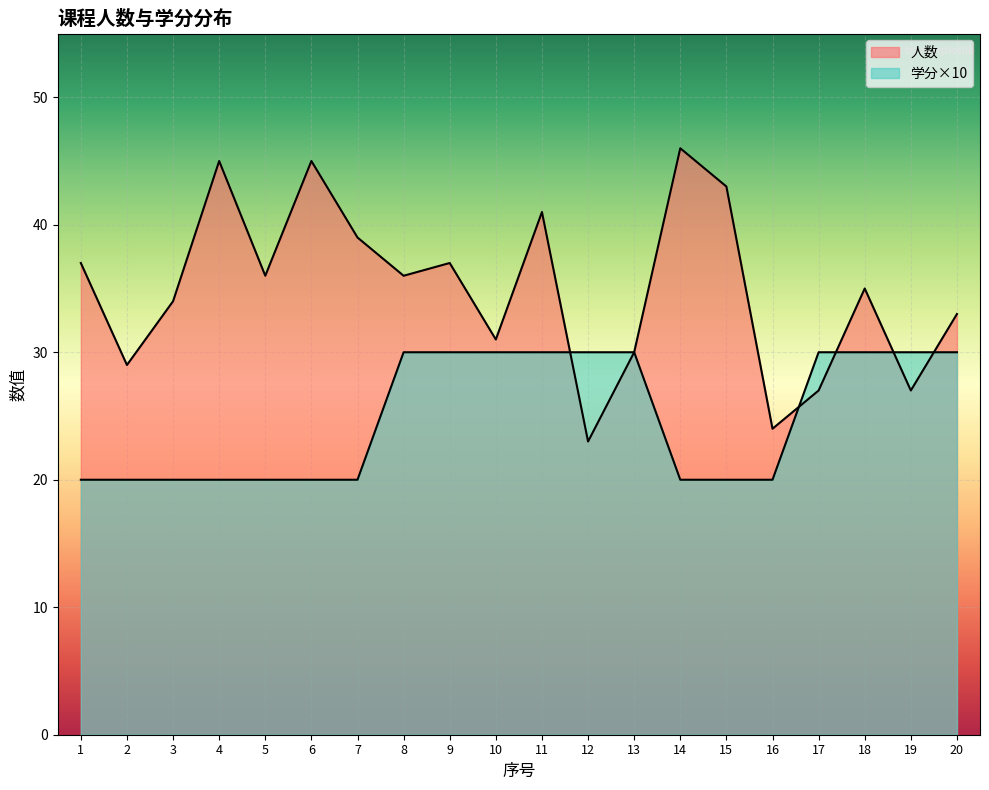

Where does the 人数 series first go above 36?

1